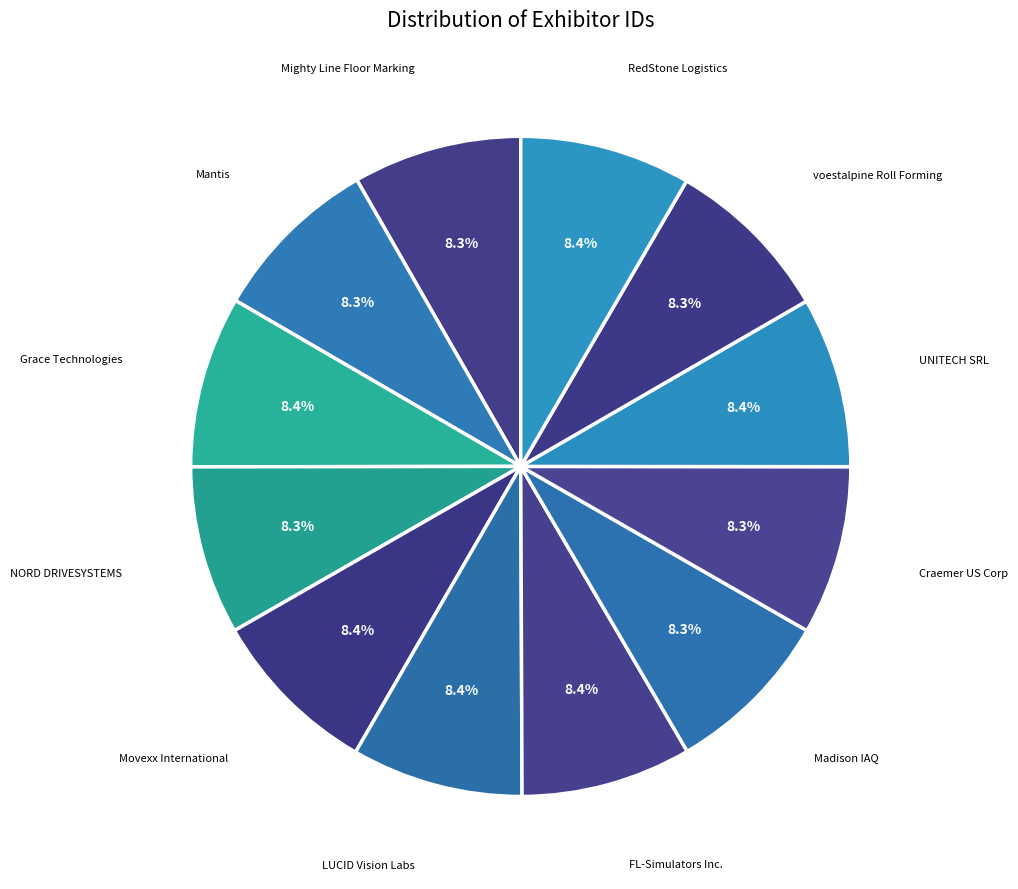

Count the number of slices in the pie.

12